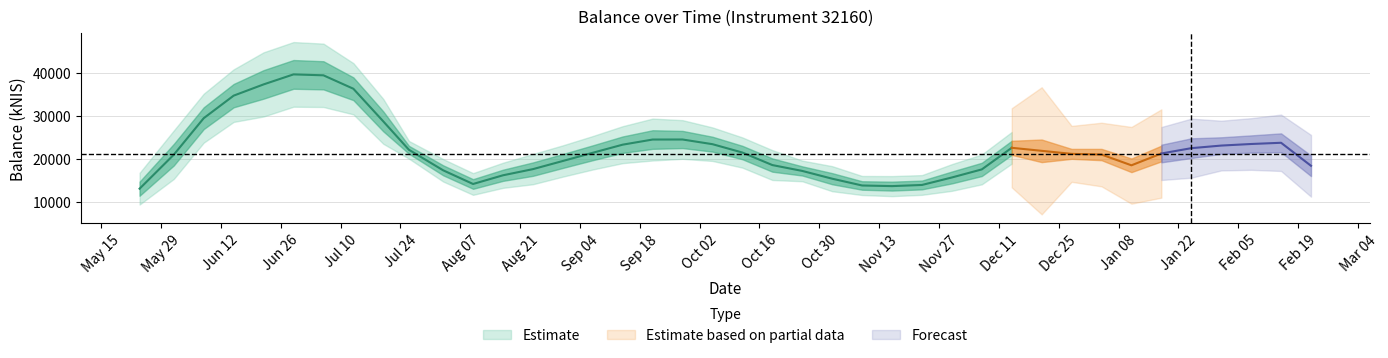

What is the minimum value shown in the chart?

11480.0